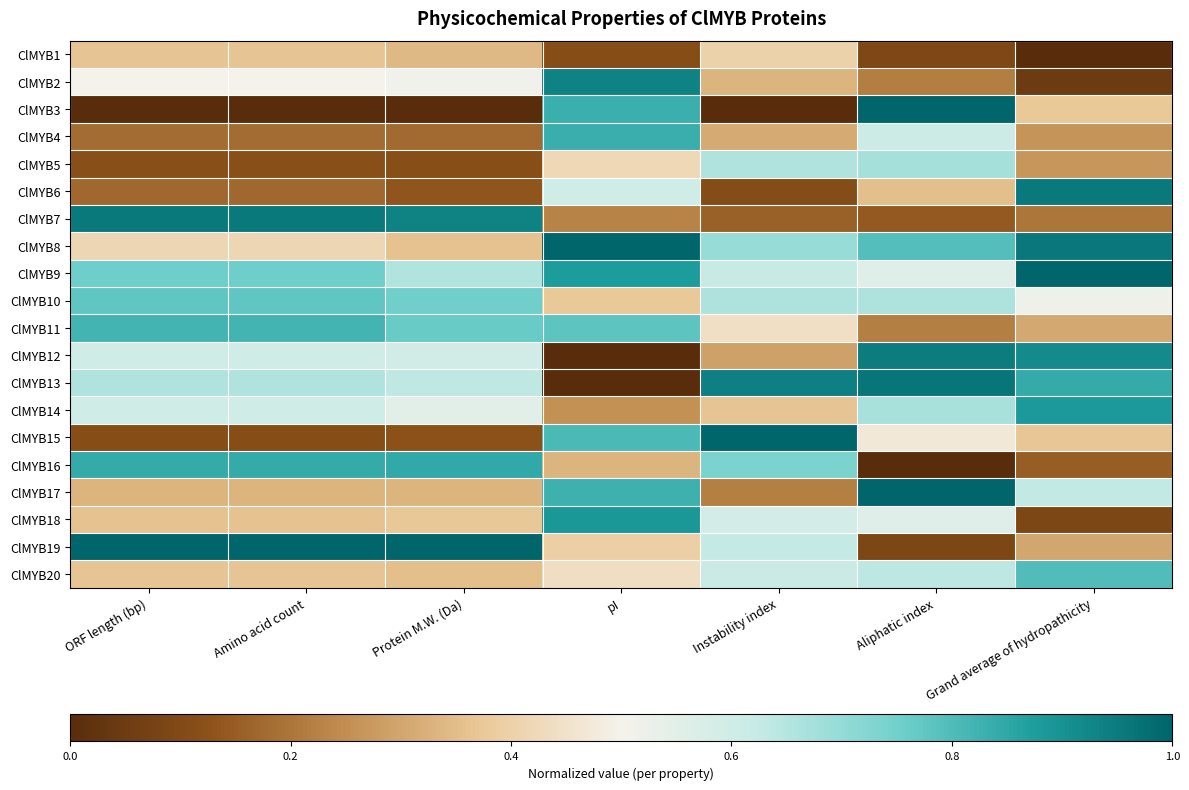

Which label corresponds to the smallest value in the chart?

Grand average of hydropathicity